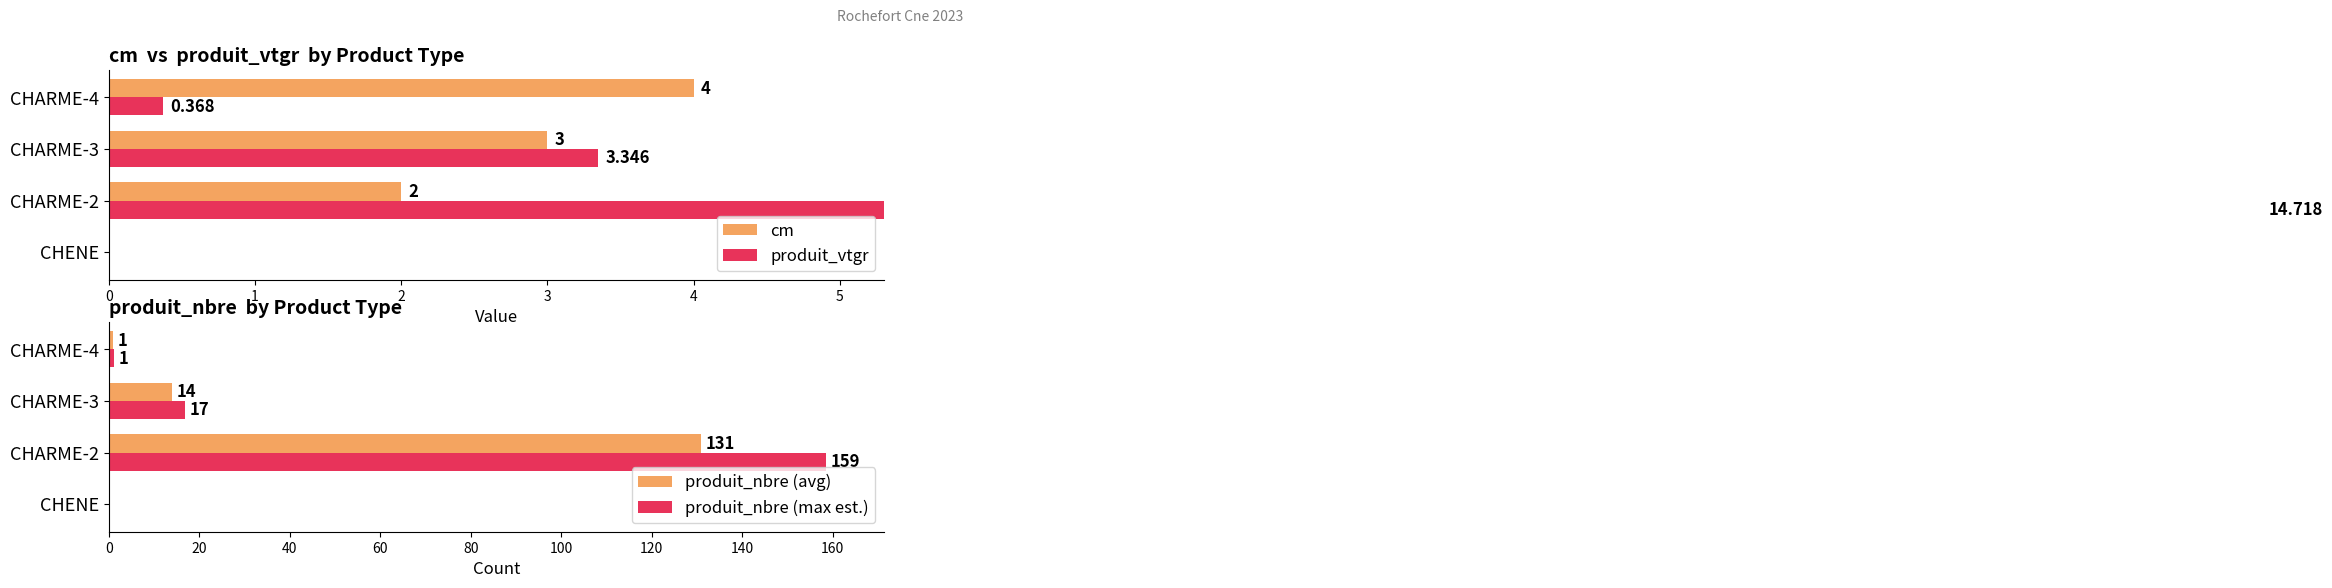

Reading right to left, transcribe all the data shown in this chart.

cm: 3=4.0	2=3.0	1=2.0	0=0.0
produit_vtgr: 3=0.4	2=3.3	1=14.7	0=0.0
produit_nbre (avg): 3=1.0	2=14.0	1=131.0	0=0.0
produit_nbre (max est.): 3=1.2	2=16.9	1=158.5	0=0.0